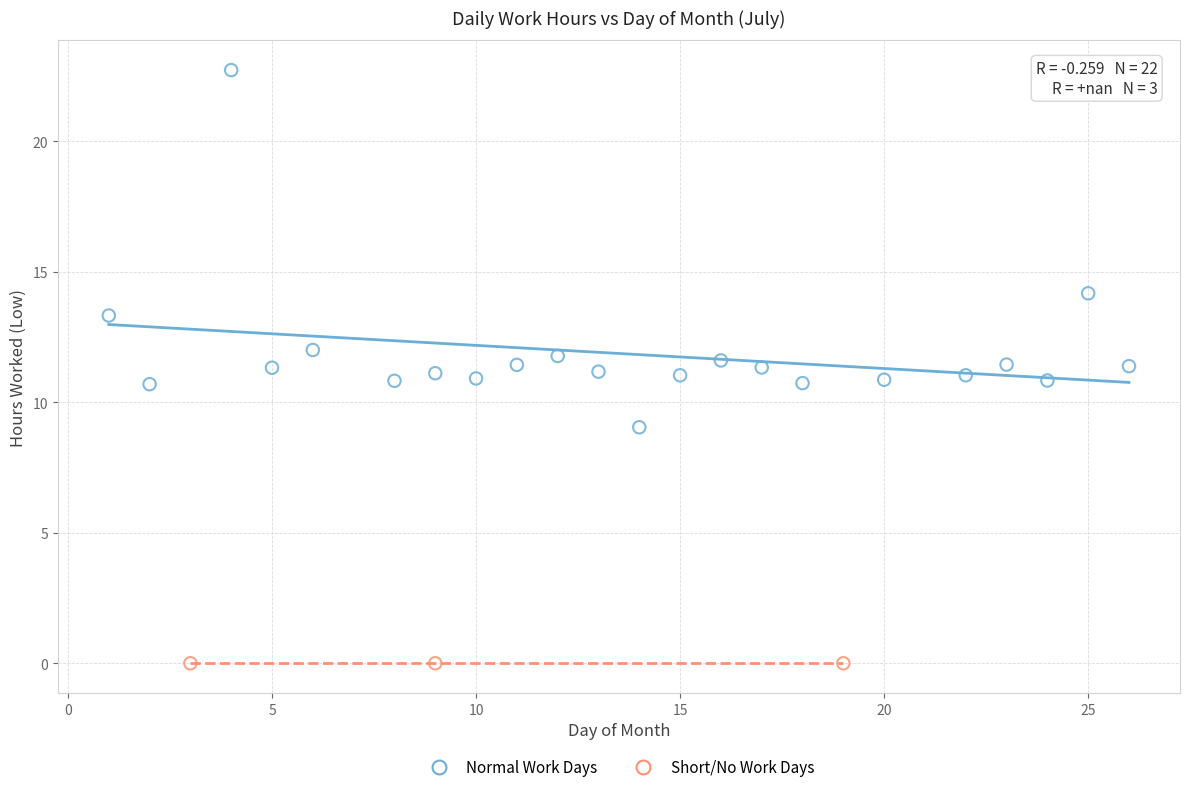

Which series reaches the minimum Y coordinate?

Short/No Work Days